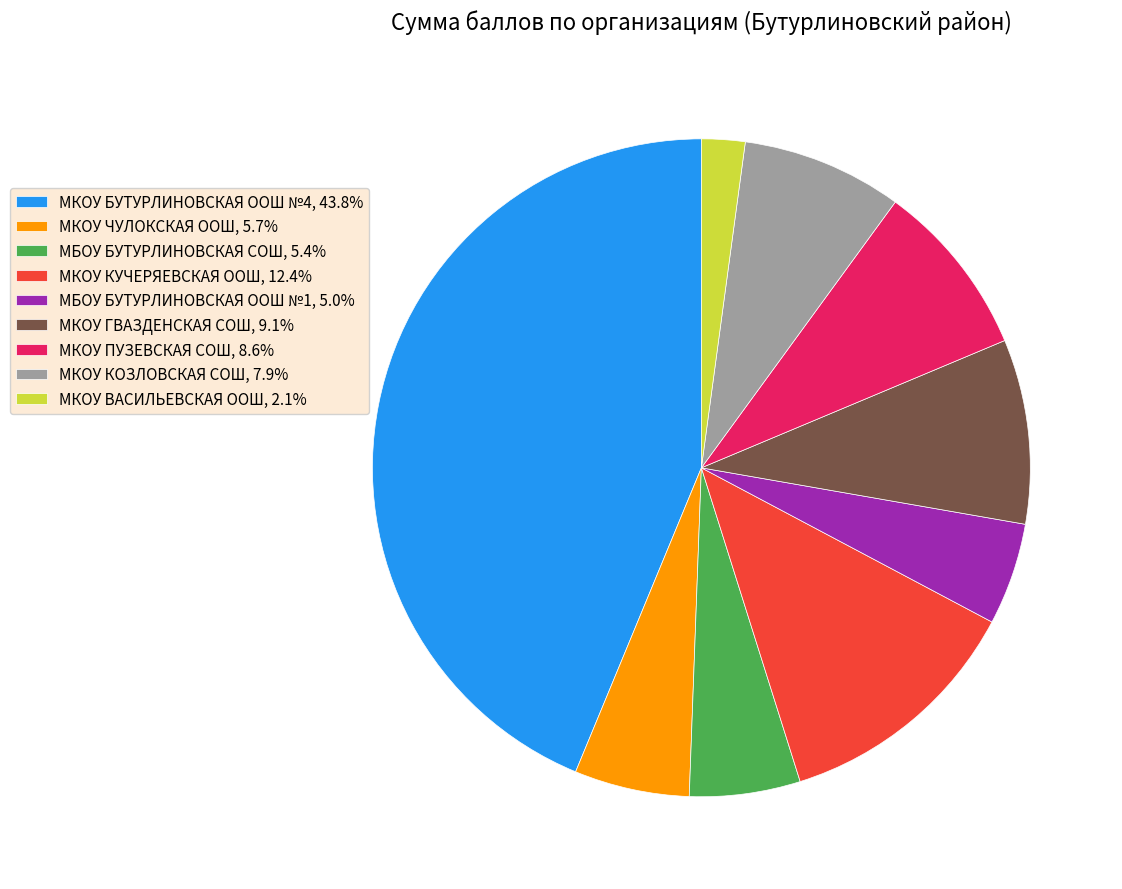

Which category has the smallest portion of the pie?

МКОУ ВАСИЛЬЕВСКАЯ ООШ